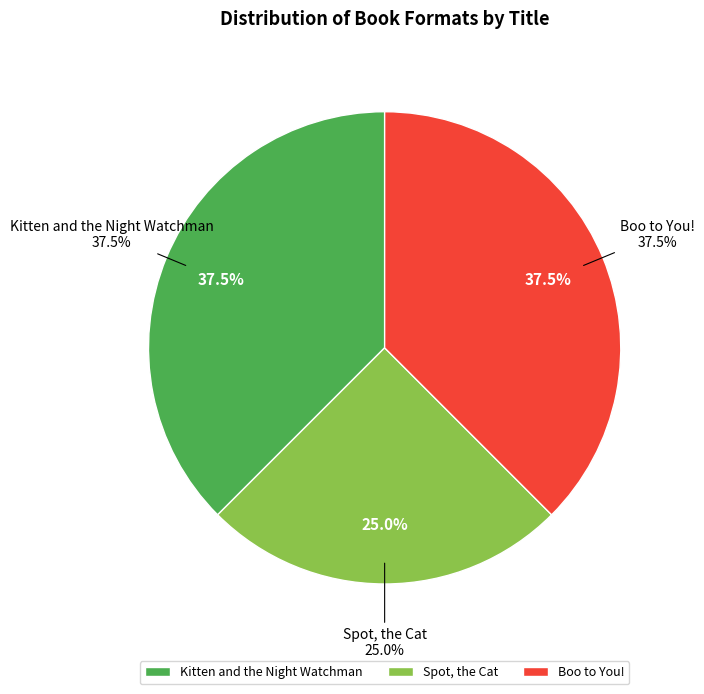

To the nearest percent, what is the difference between the largest and smallest slice percentages?

12%